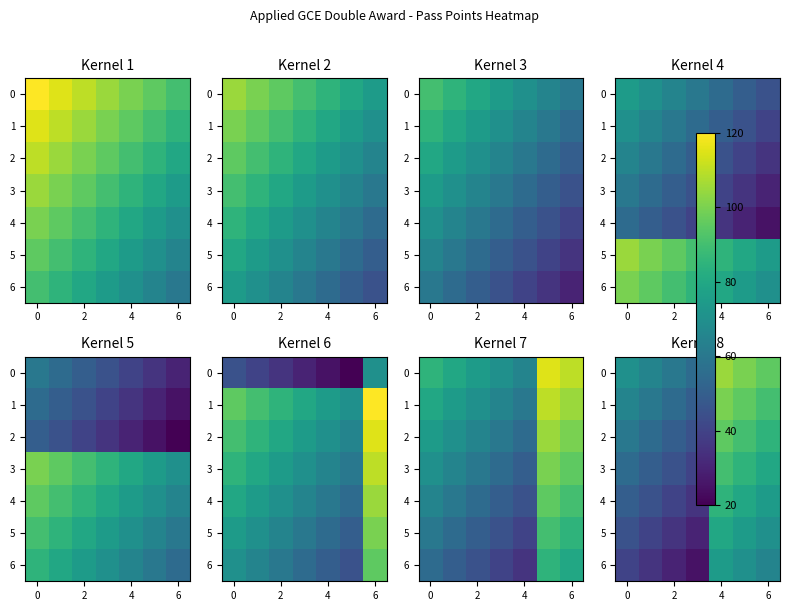

At how many categories does at least one series exceed 99?

2